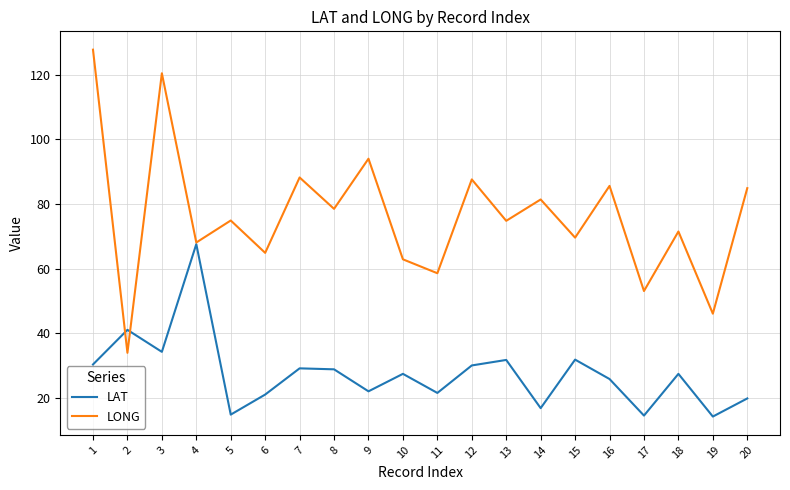

At 14, list the series in order from smallest to largest.

LAT, LONG